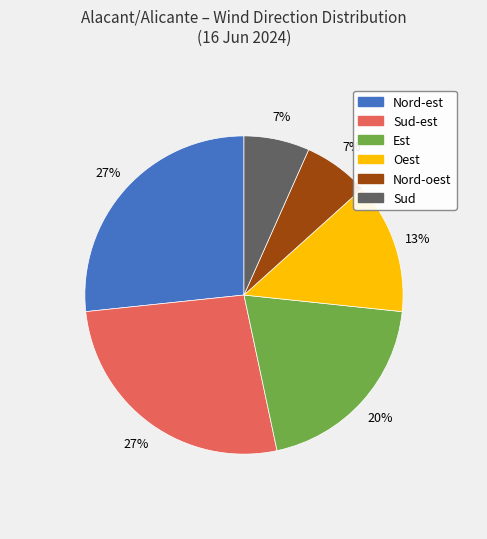

To the nearest percent, what portion does Est represent?

20%